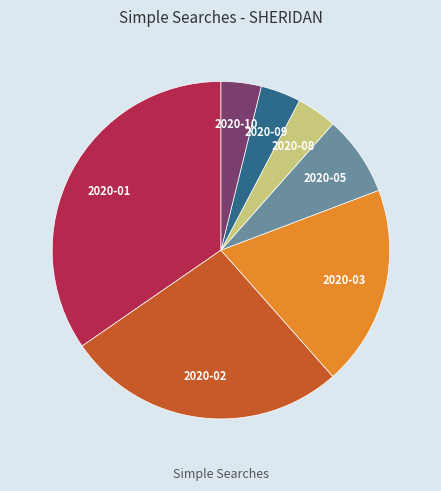

How many segments does this pie chart have?

7